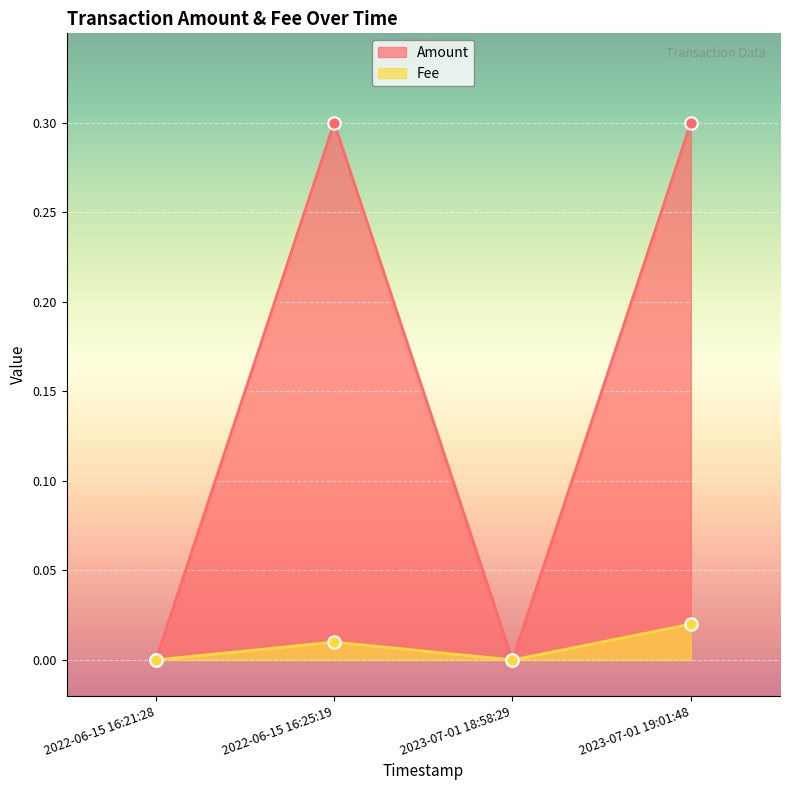

At which category is the sum across all series the highest?

2023-07-01 19:01:48